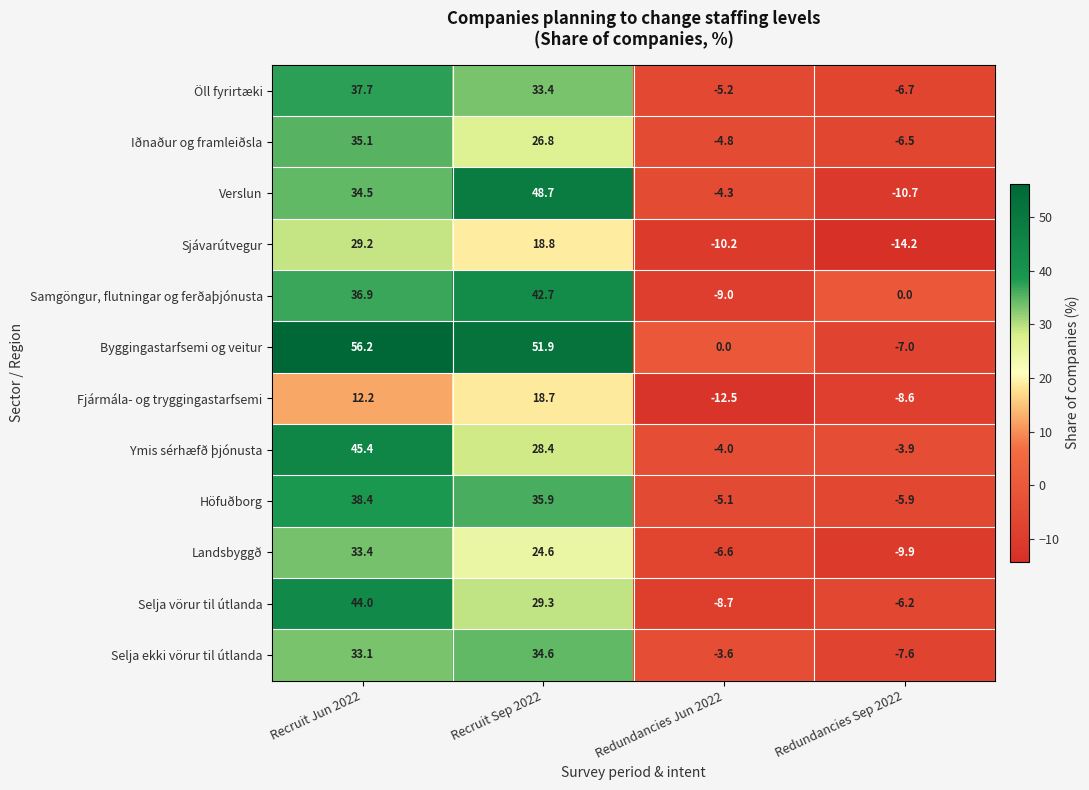

Count the number of data series in this chart.

12